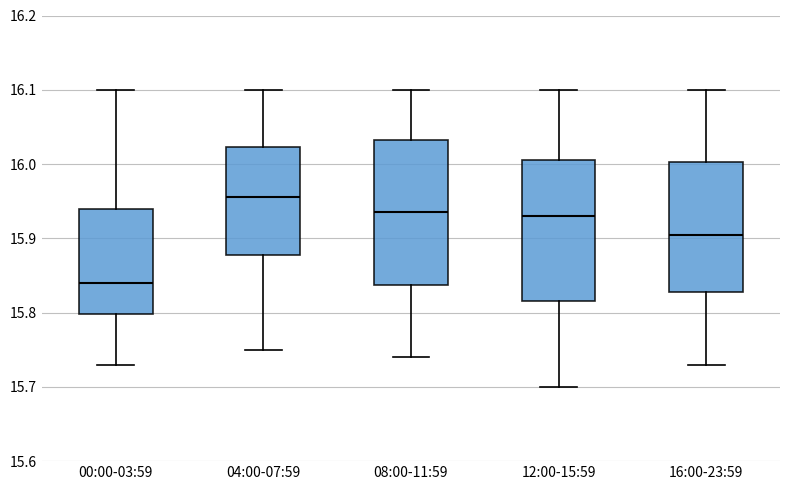

Reading left to right, read every box against the y-axis: the position of its median line, the range the box covers, and the ends of its whiskers. The values are not printed on the chart, so give them approximately, as read against the axis.

00:00-03:59: median 15.84, box 15.80 to 15.94, whiskers 15.73 to 16.10
04:00-07:59: median 15.96, box 15.88 to 16.02, whiskers 15.75 to 16.10
08:00-11:59: median 15.94, box 15.84 to 16.03, whiskers 15.74 to 16.10
12:00-15:59: median 15.93, box 15.82 to 16.01, whiskers 15.70 to 16.10
16:00-23:59: median 15.91, box 15.83 to 16.00, whiskers 15.73 to 16.10